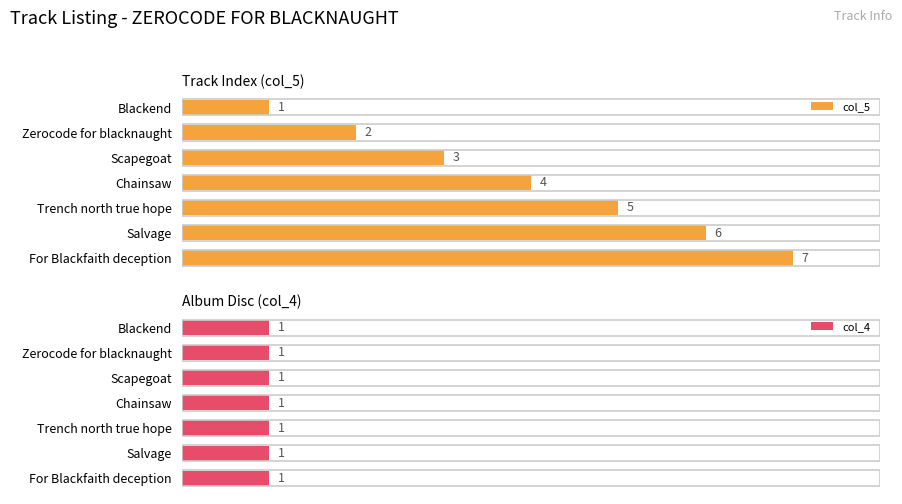

Where is col_5 nearest to the value 4?

Chainsaw